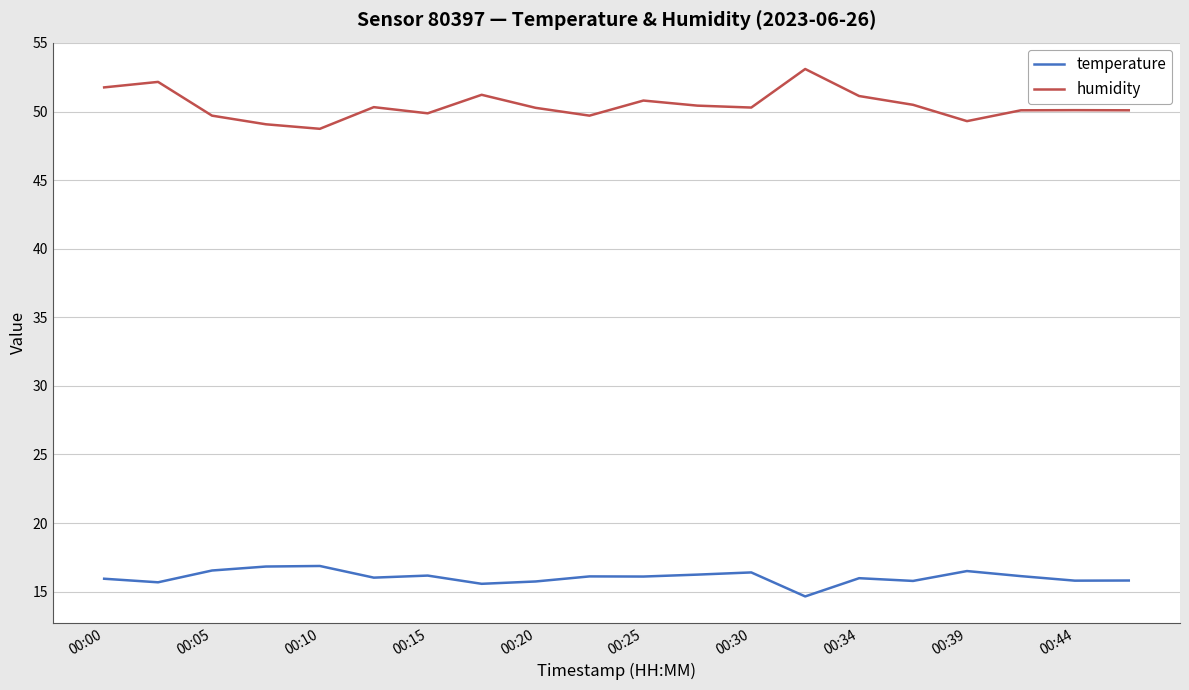

In temperature, how many points are lower than both neighbors (excluding endpoints)?

7